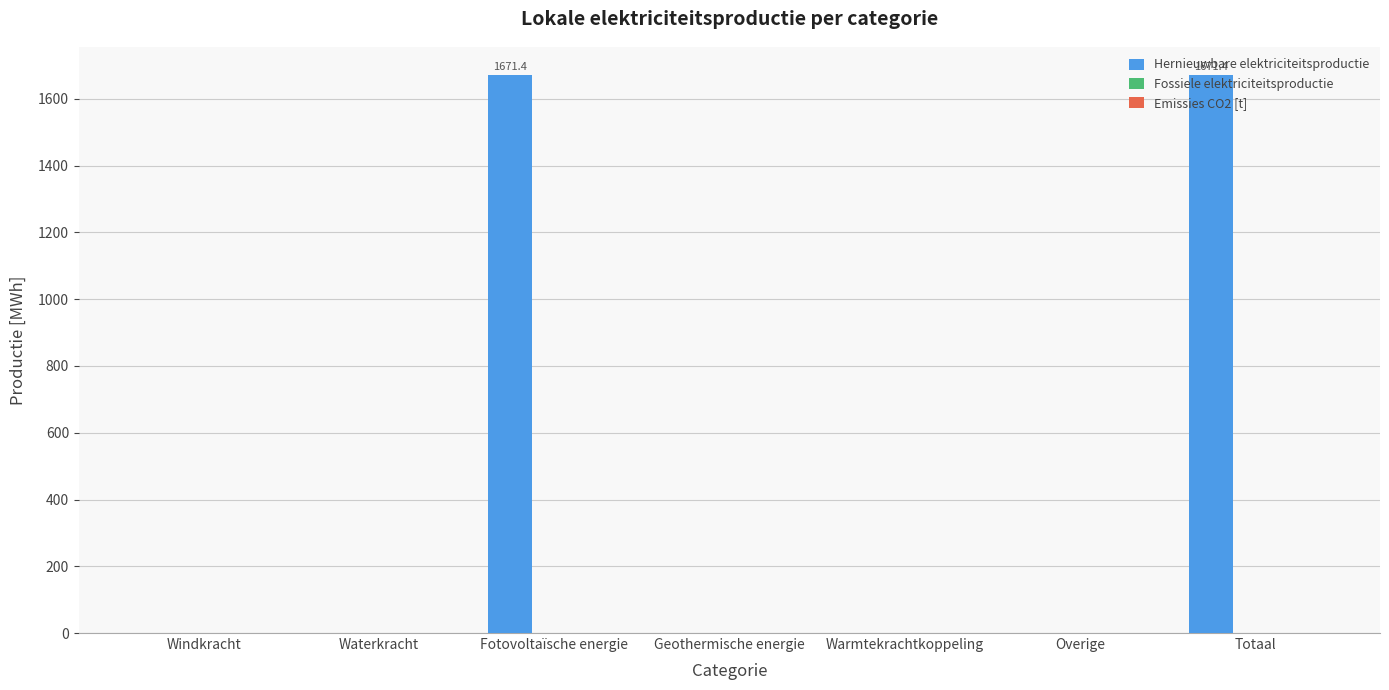

True or false: the data shows 0.0 at Windkracht.

True